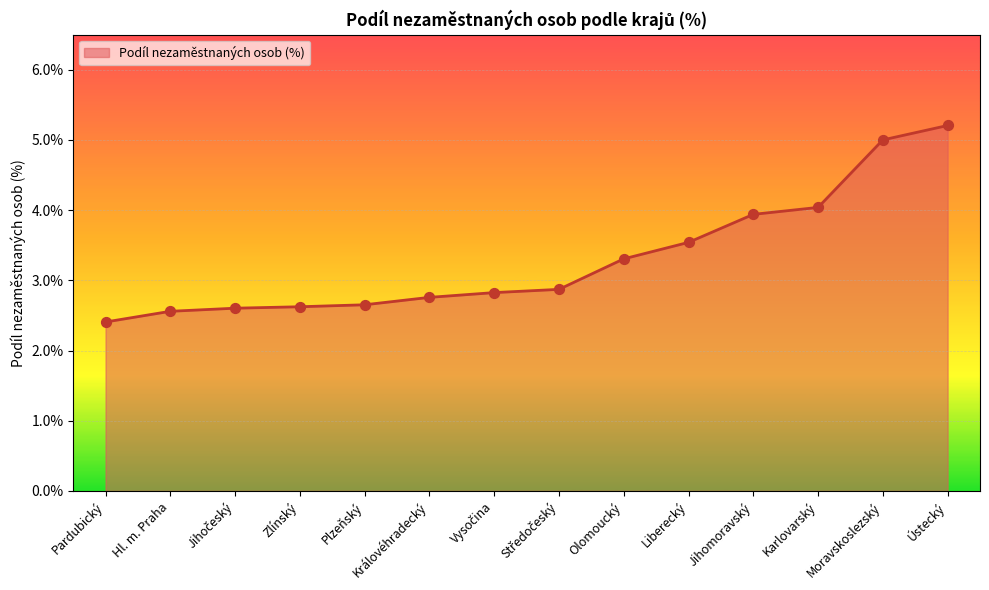

What is the change in value from Zlínský to Liberecký?

+0.9